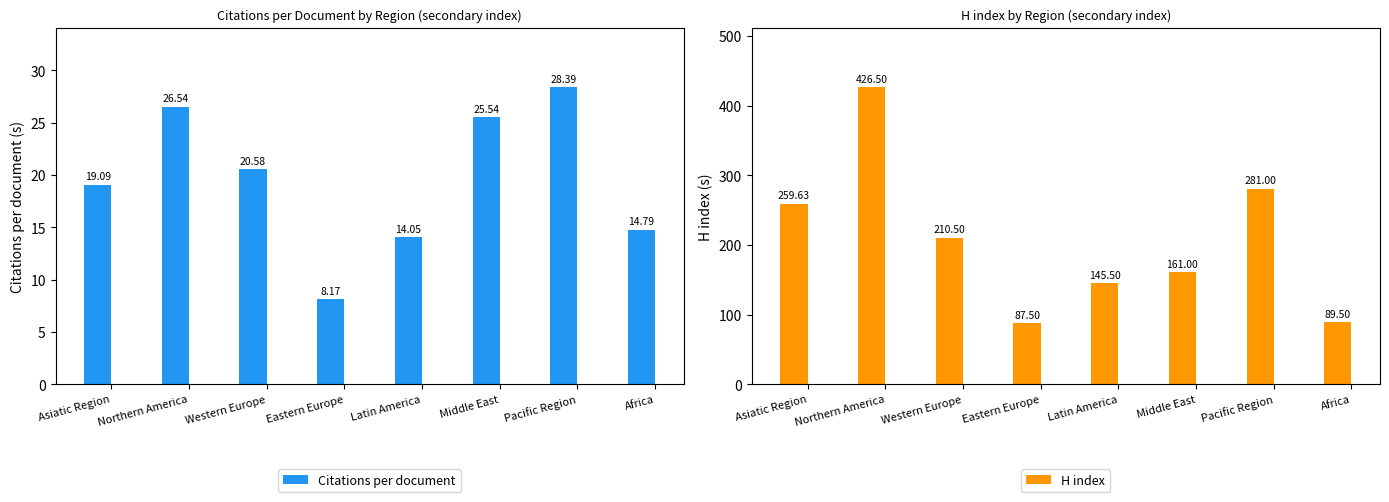

At which label does Citations per document reach its peak?

Pacific Region